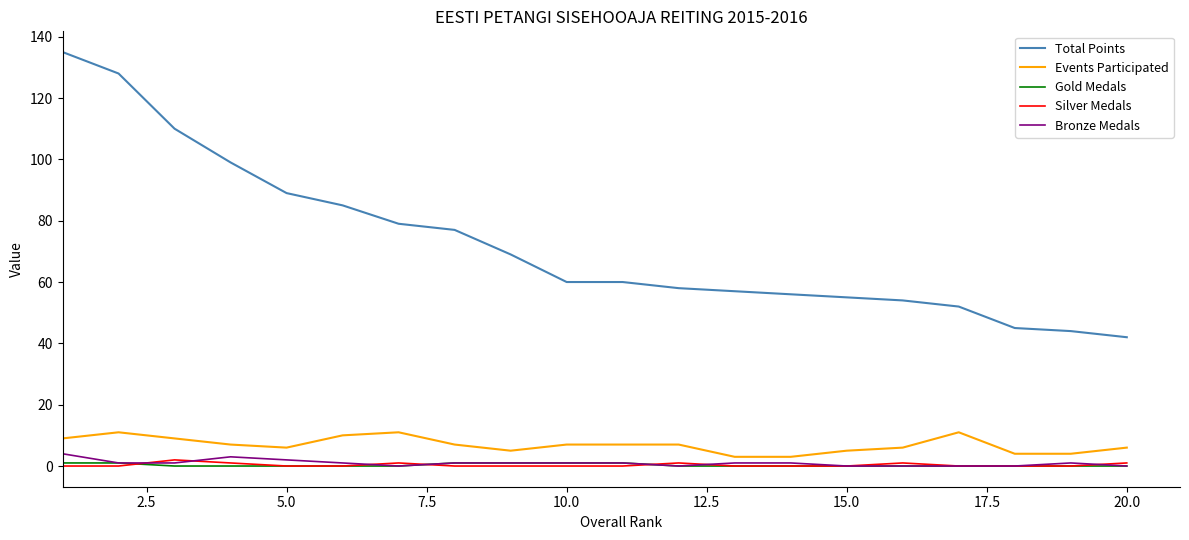

What is the average value of the Events Participated series?

7